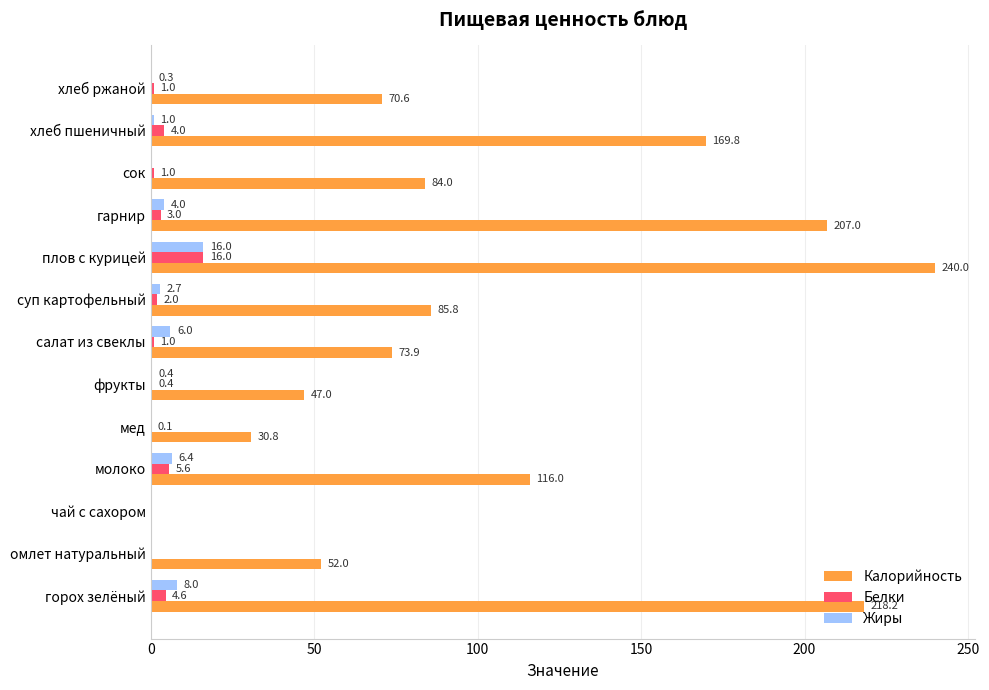

At which label is Белки closest to 8?

молоко